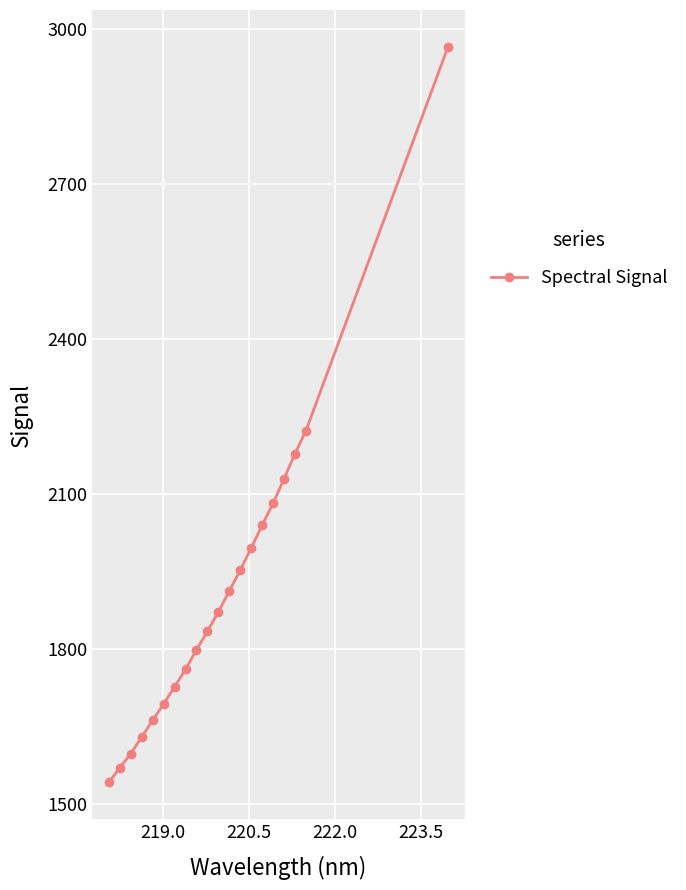

How many lines are shown in the chart?

1